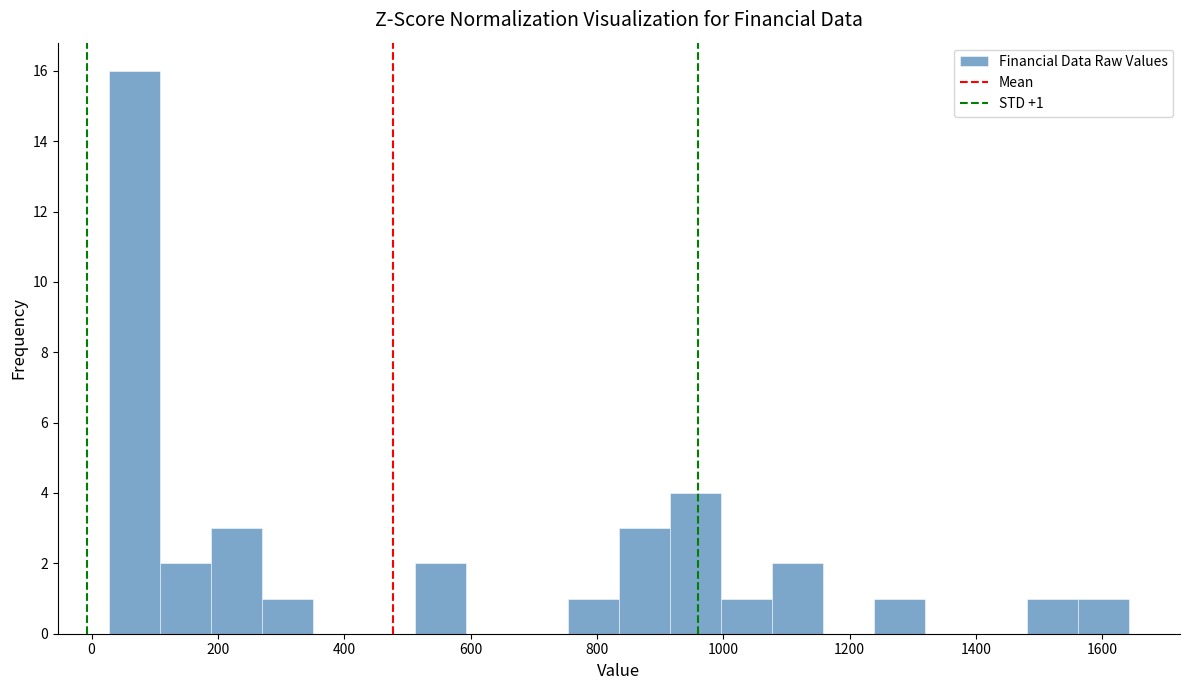

Over which range of the x-axis is the bar tallest?

20 to 100